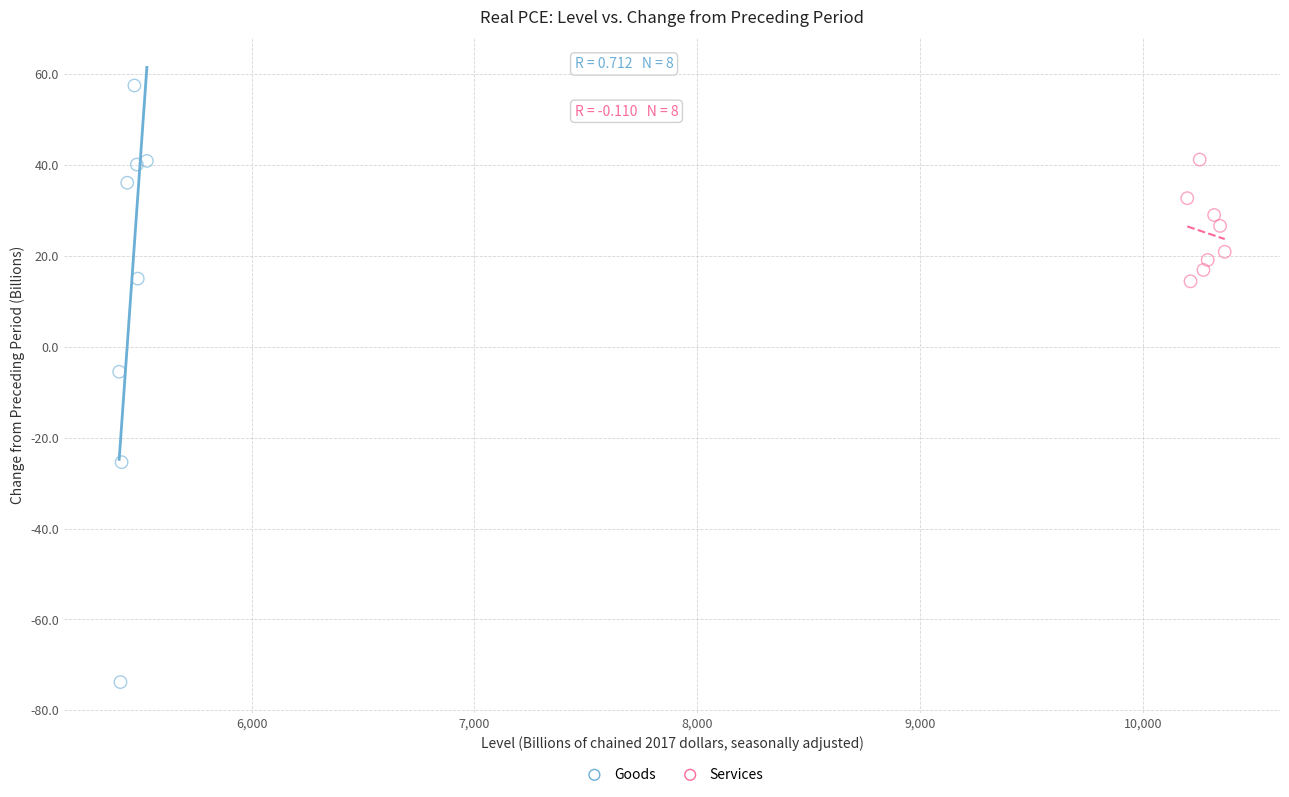

Which series reaches the maximum Y coordinate?

Goods